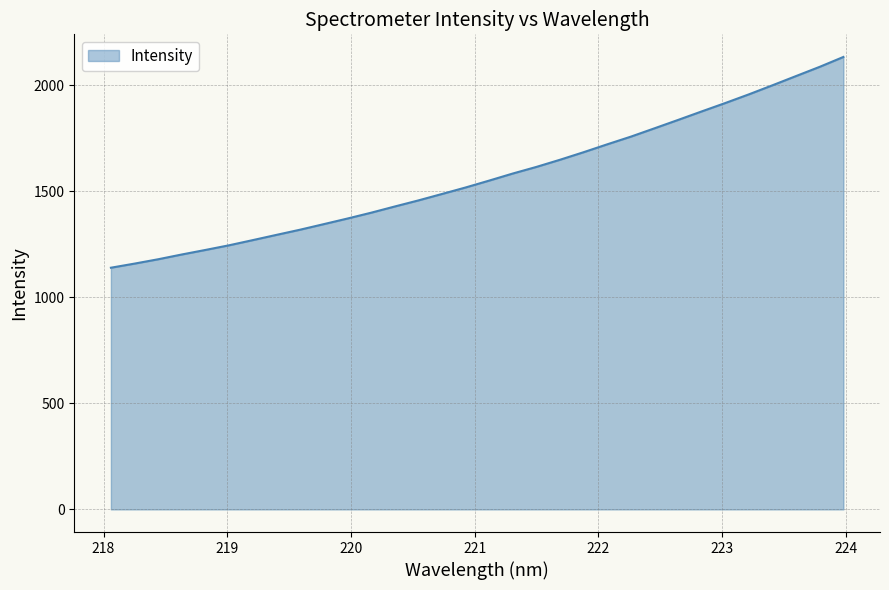

What is the difference between the maximum and minimum values?

994.3